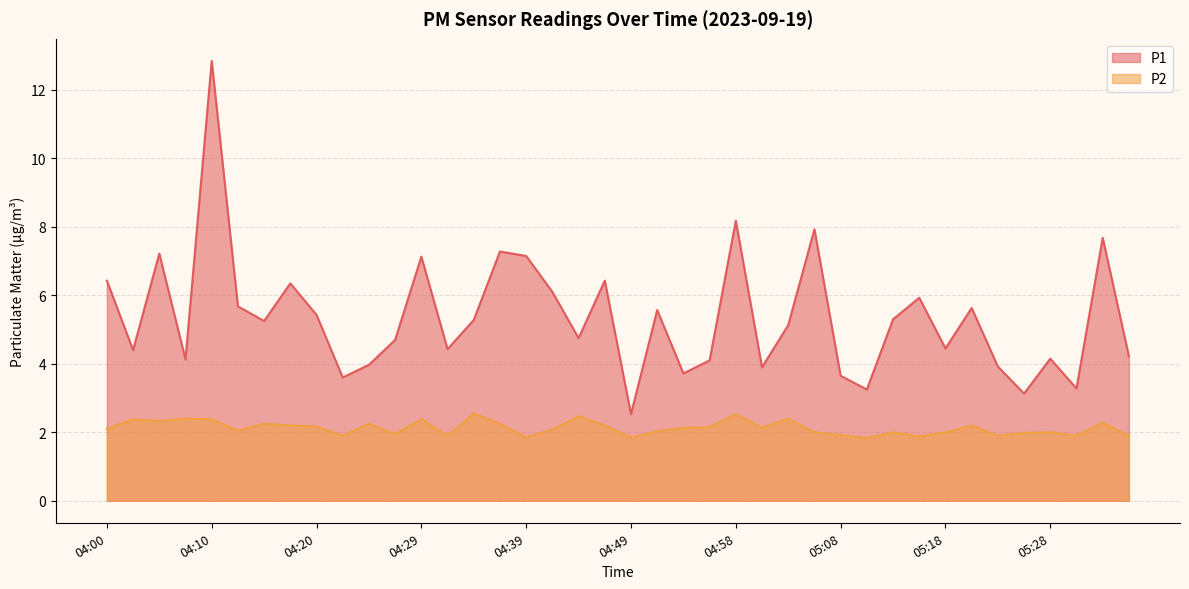

True or false: P2 and P1 cross at least once.

False